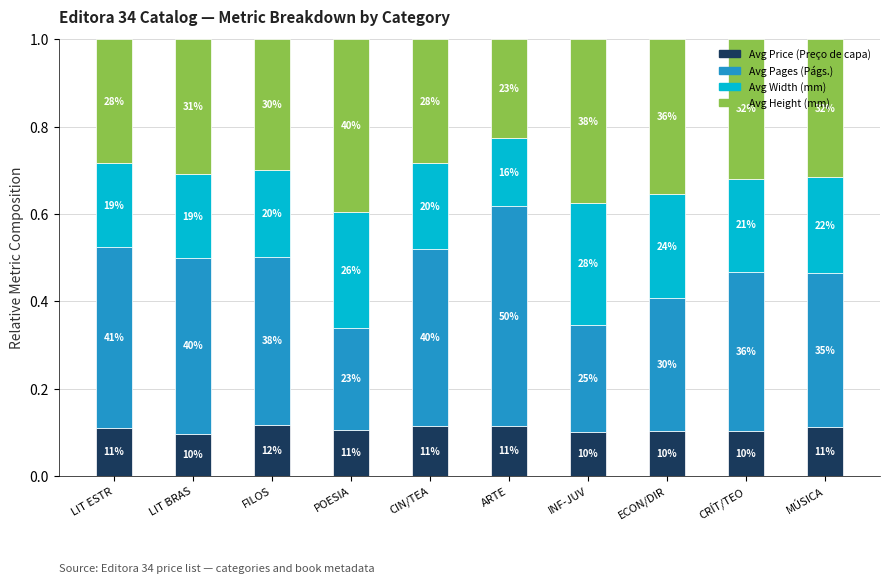

What is the label of the 6th bar from the left?

ARTE